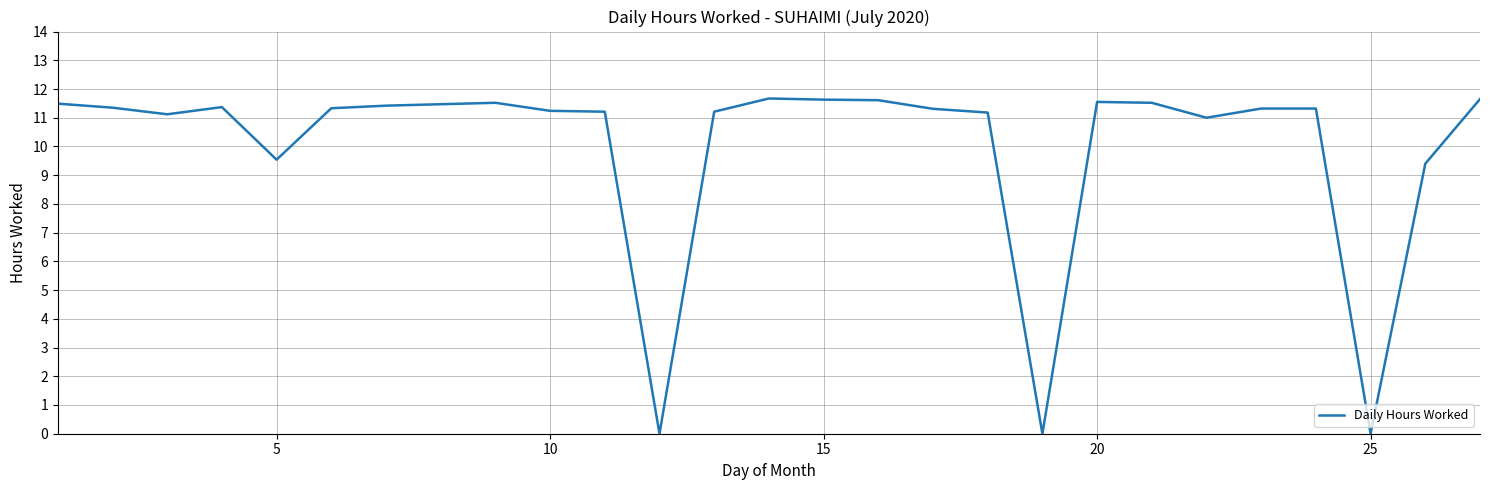

What is the difference between the maximum and minimum values?

11.7